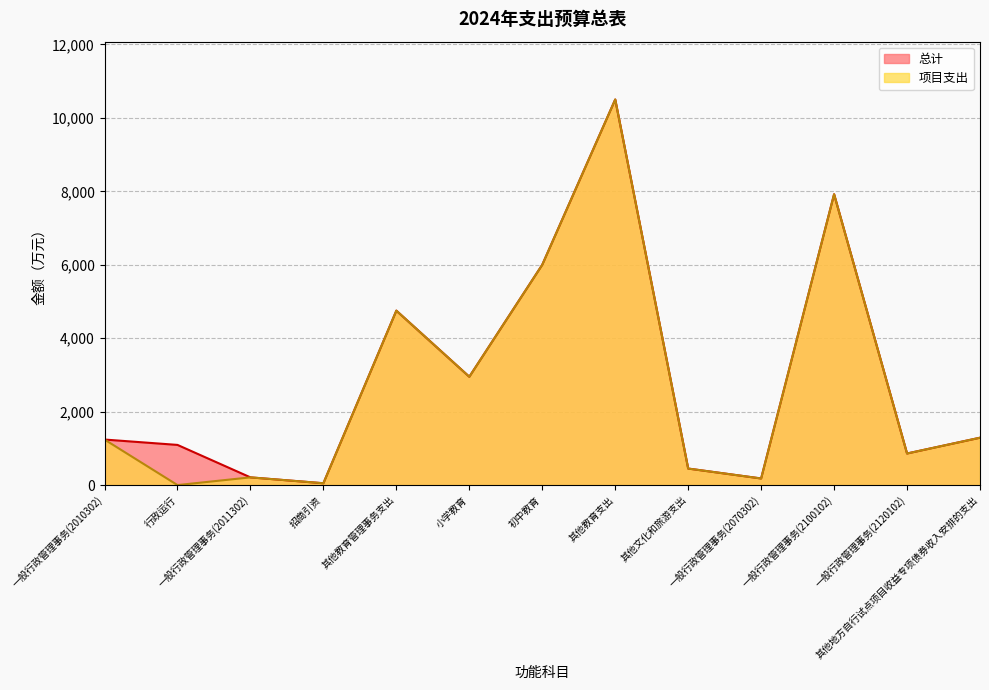

What are all the series names shown in the legend?

总计, 项目支出